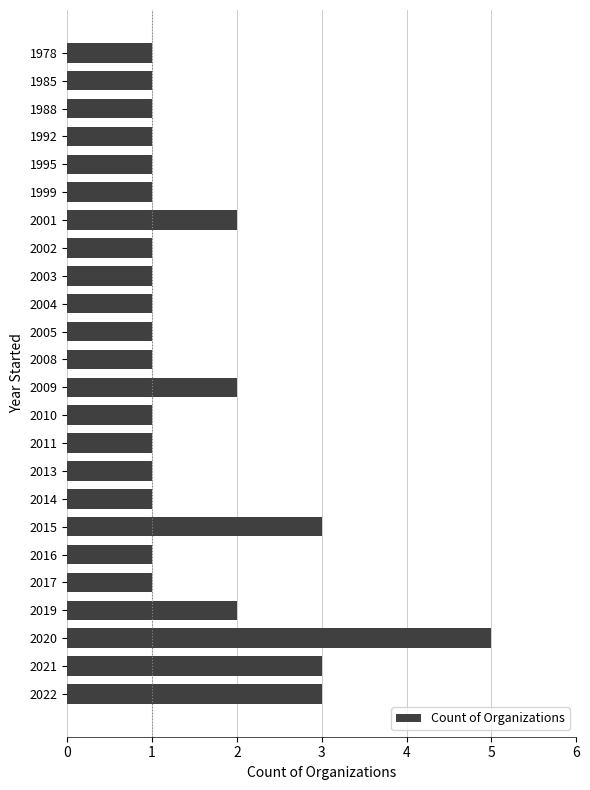

What value does the data have at 2015?

3